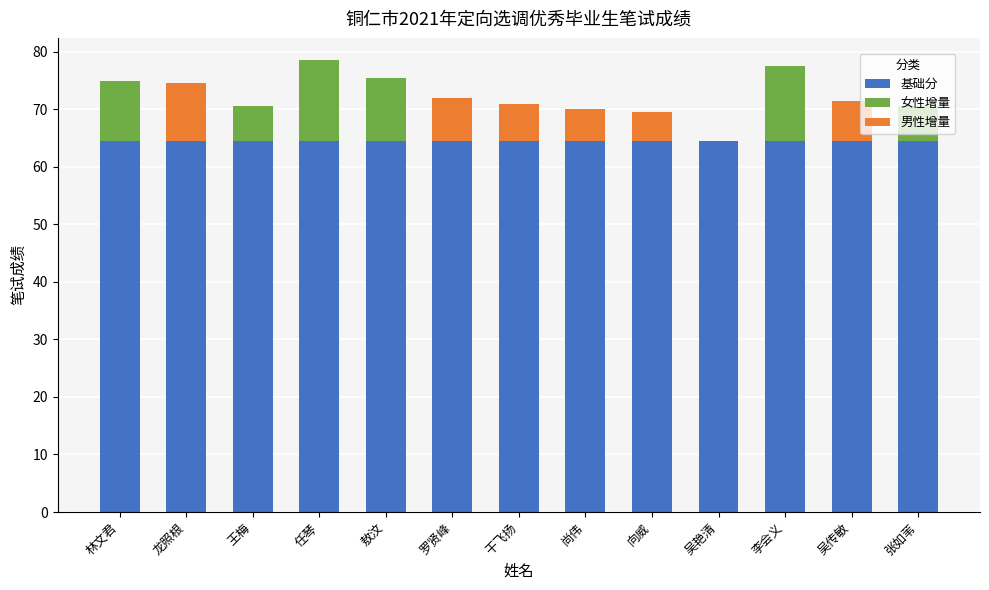

Which series changed the most between 敖汶 and 张如苇?

女性增量